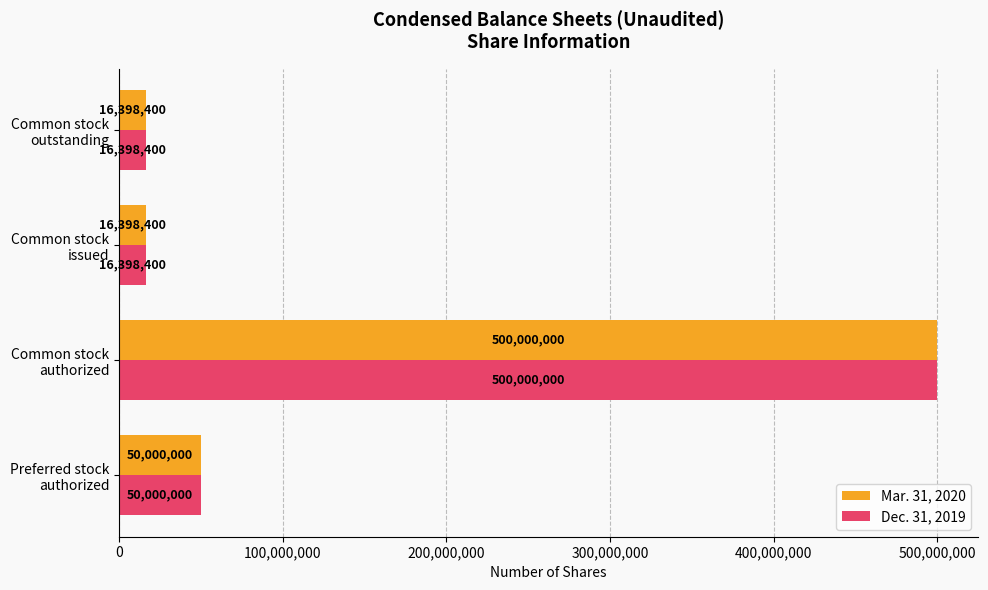

What is the difference between the maximum and second lowest values in the Dec. 31, 2019 series?

483601600